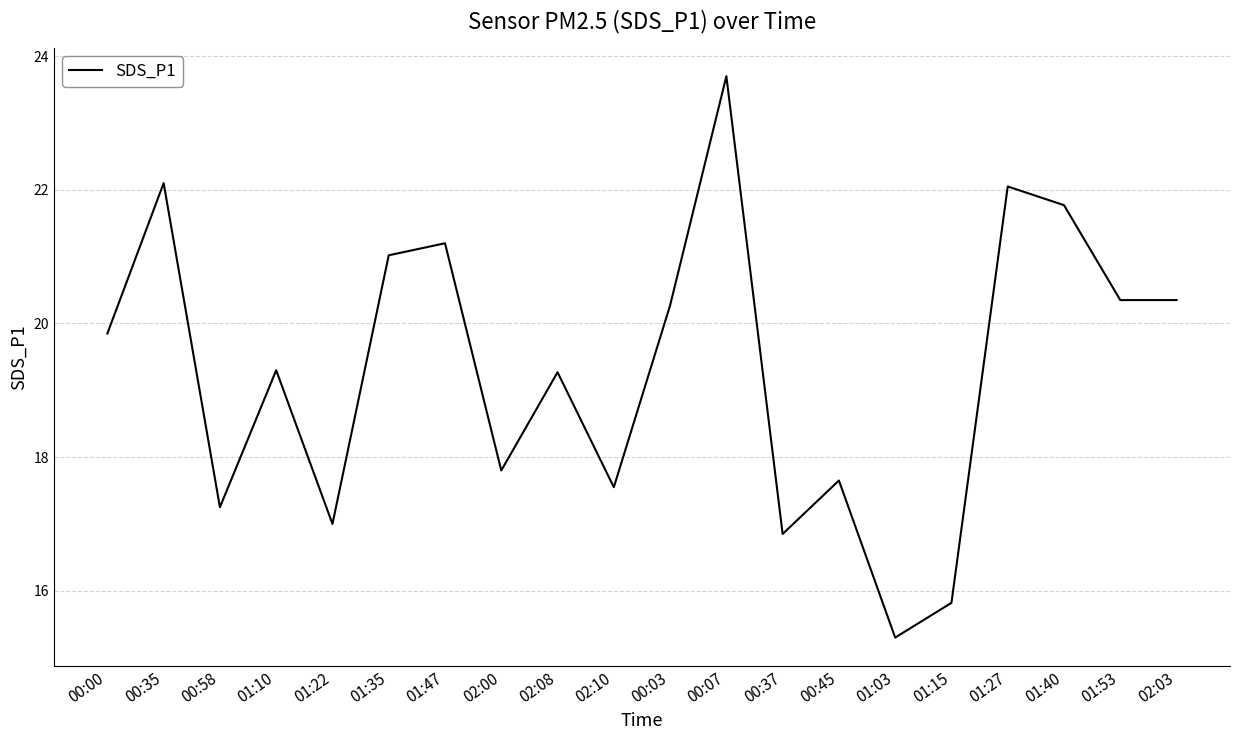

At which label does the data first exceed 19?

00:00